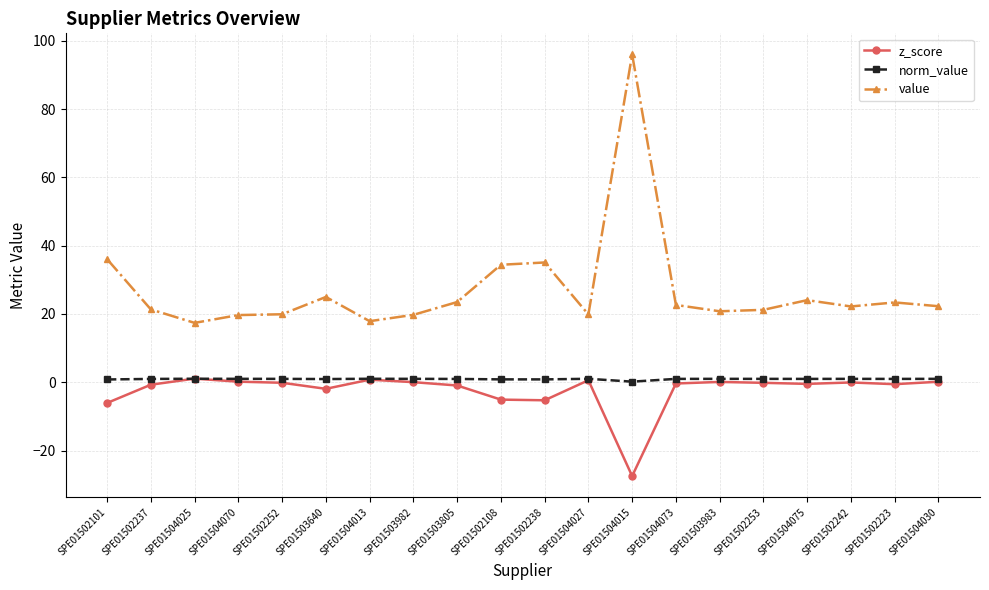

True or false: value and z_score intersect in this chart.

False